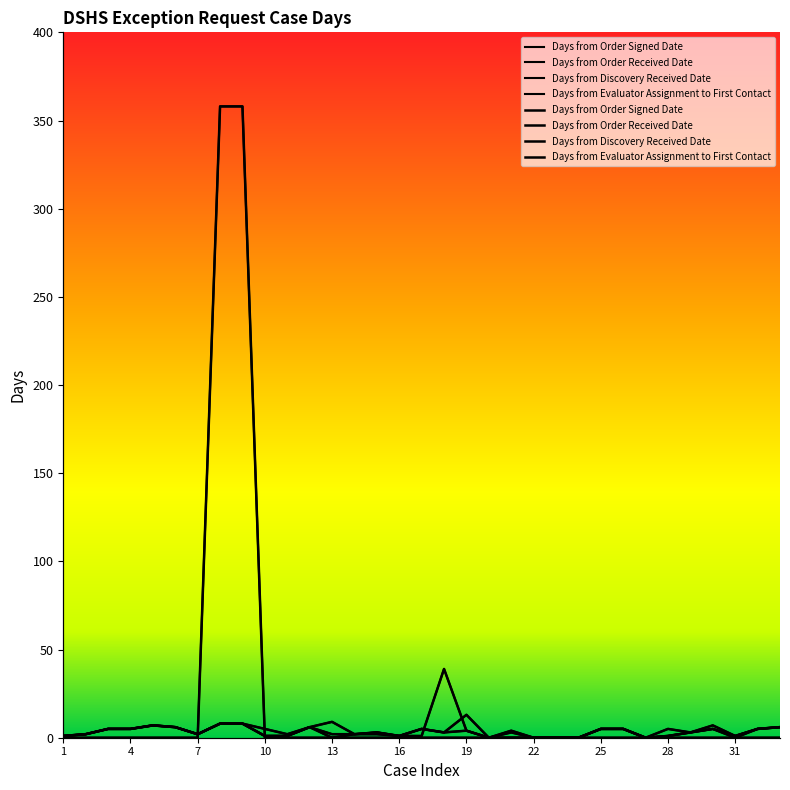

Which series has the largest range (max minus min)?

Days from Evaluator Assignment to First Contact